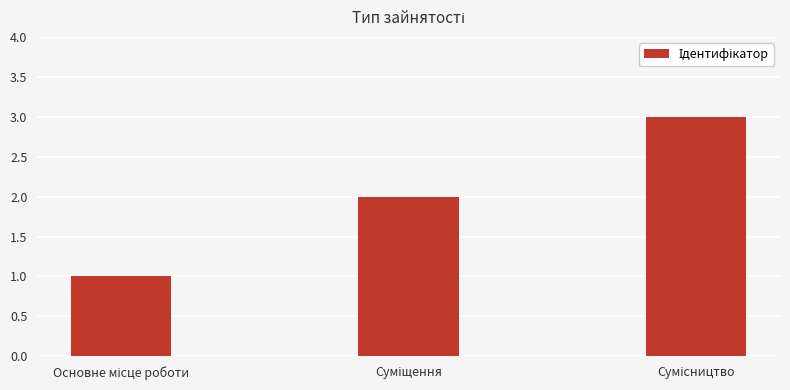

What is the difference between the maximum and minimum values?

2